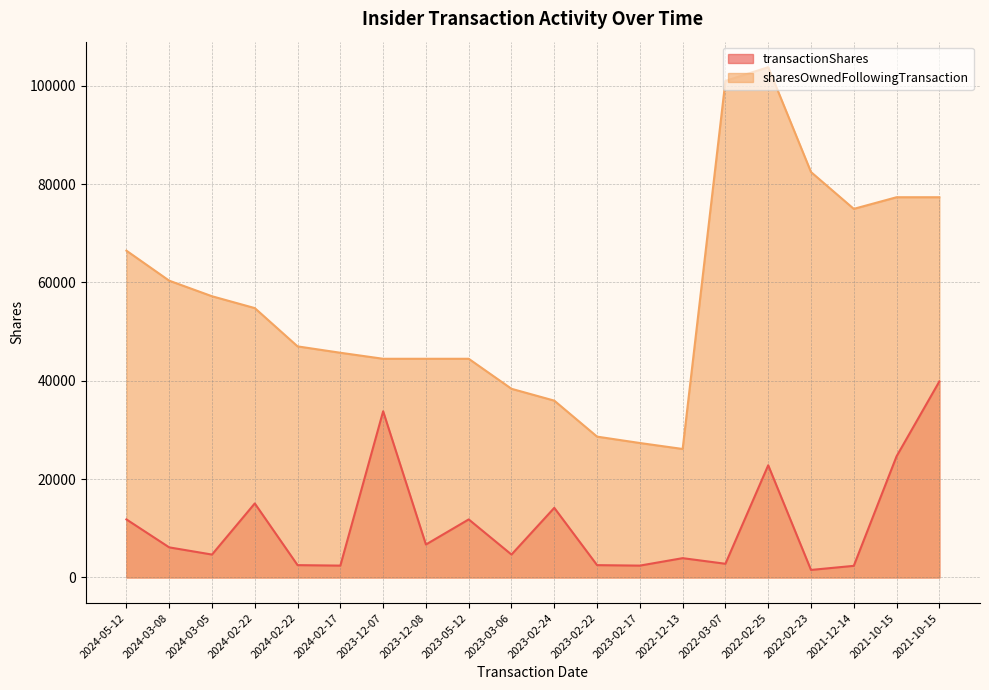

What is the label of the 10th point from the left?

2023-03-06